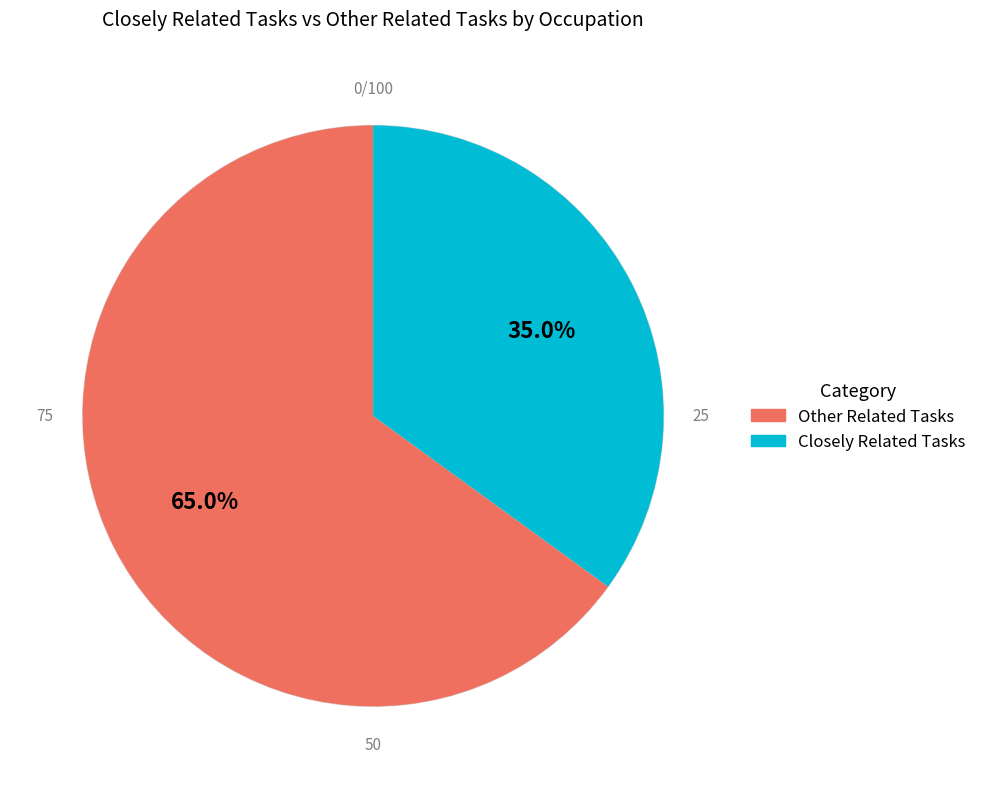

Count the number of slices in the pie.

2